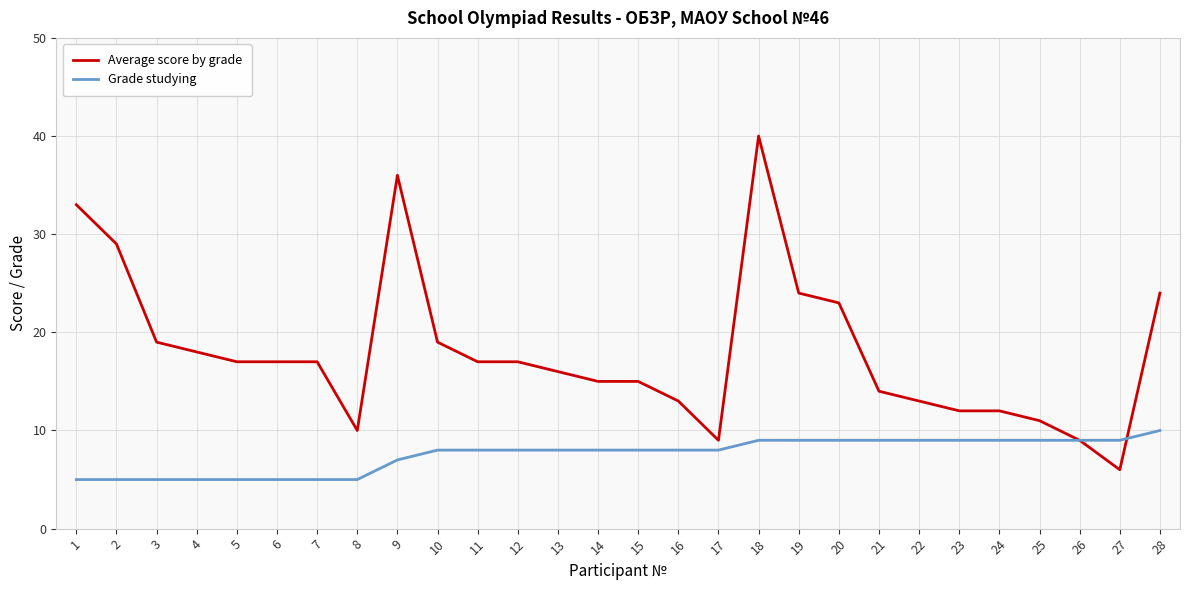

What is the difference between the maximum and minimum values in the Grade studying series?

5